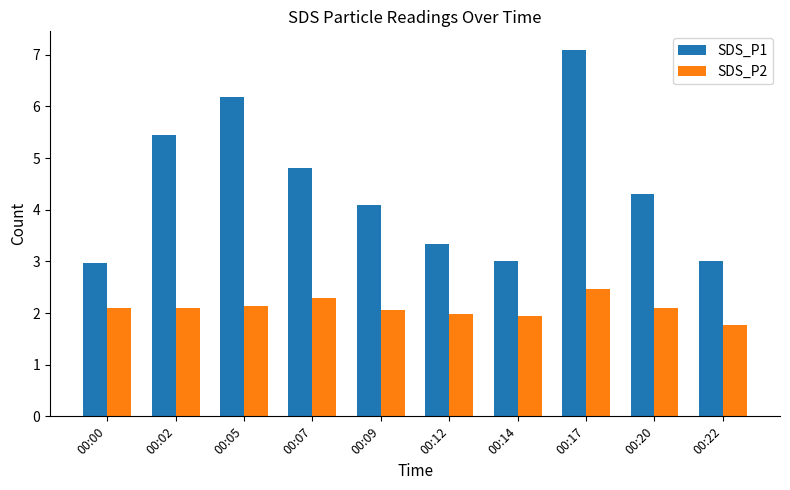

How many bars are there in total?

20